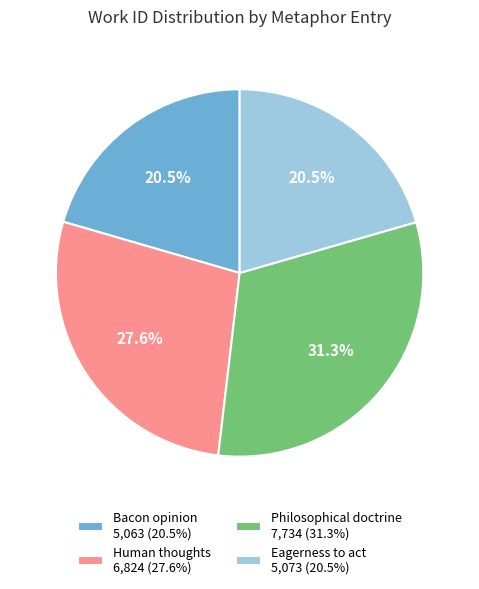

The Human thoughts slice represents 17% of the pie. True or false?

False